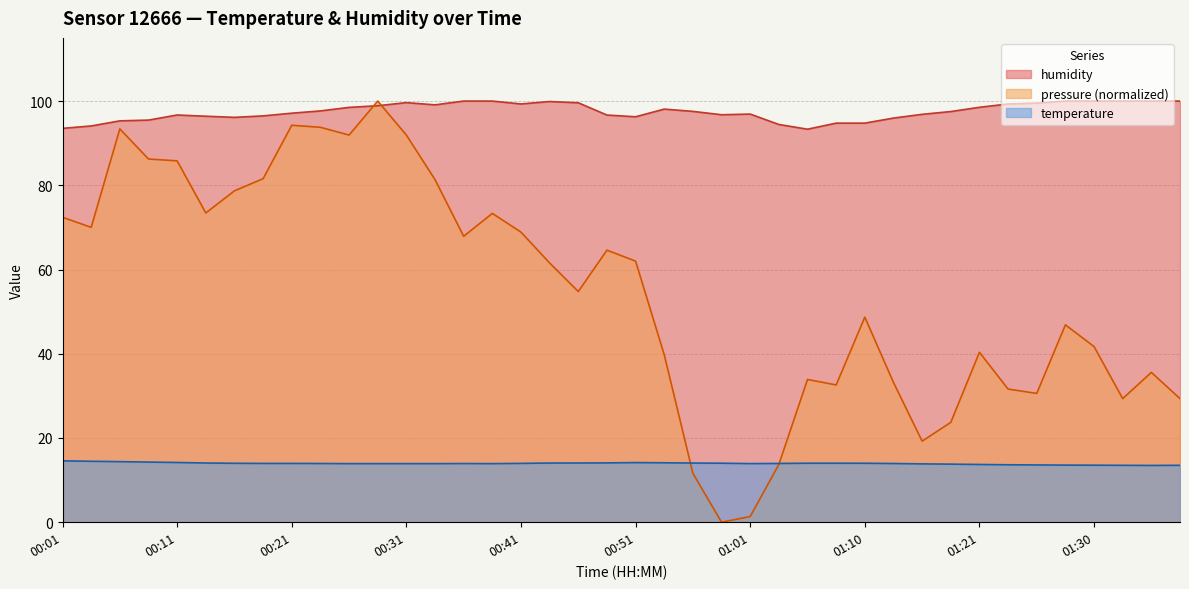

True or false: temperature has a value of 8.5 at 00:48.

False